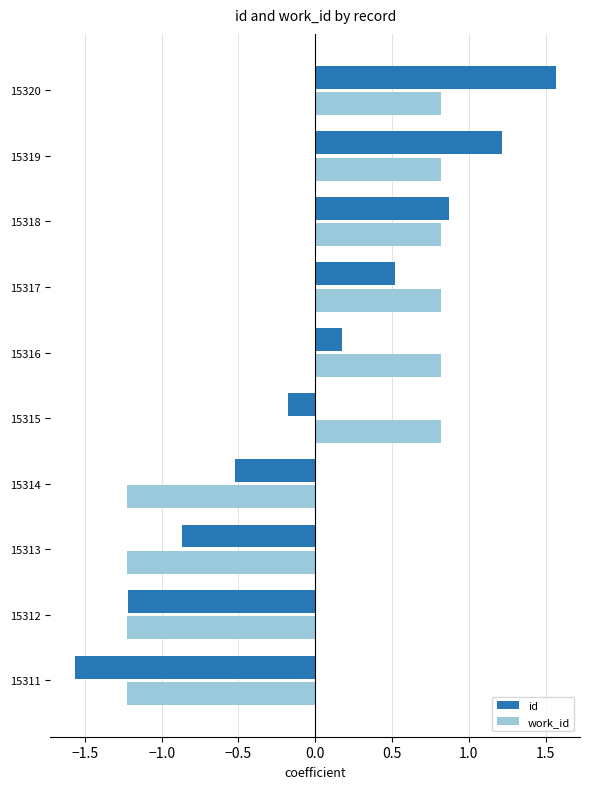

What is the difference between the maximum and minimum values in the id series?

3.1